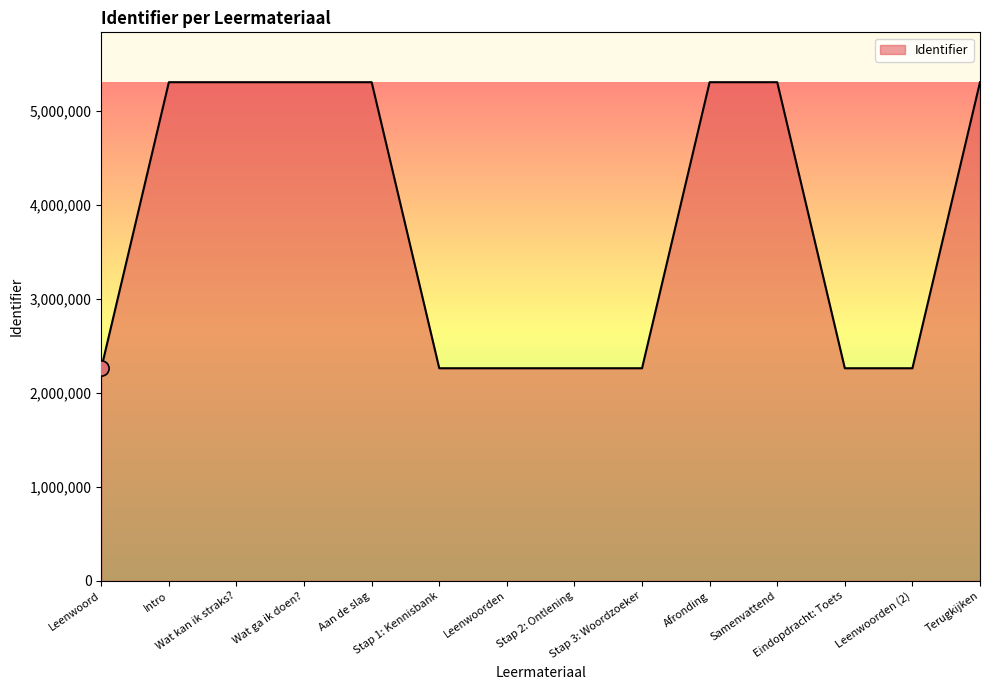

What is the change in value from Leenwoorden to Terugkijken?

+3044287